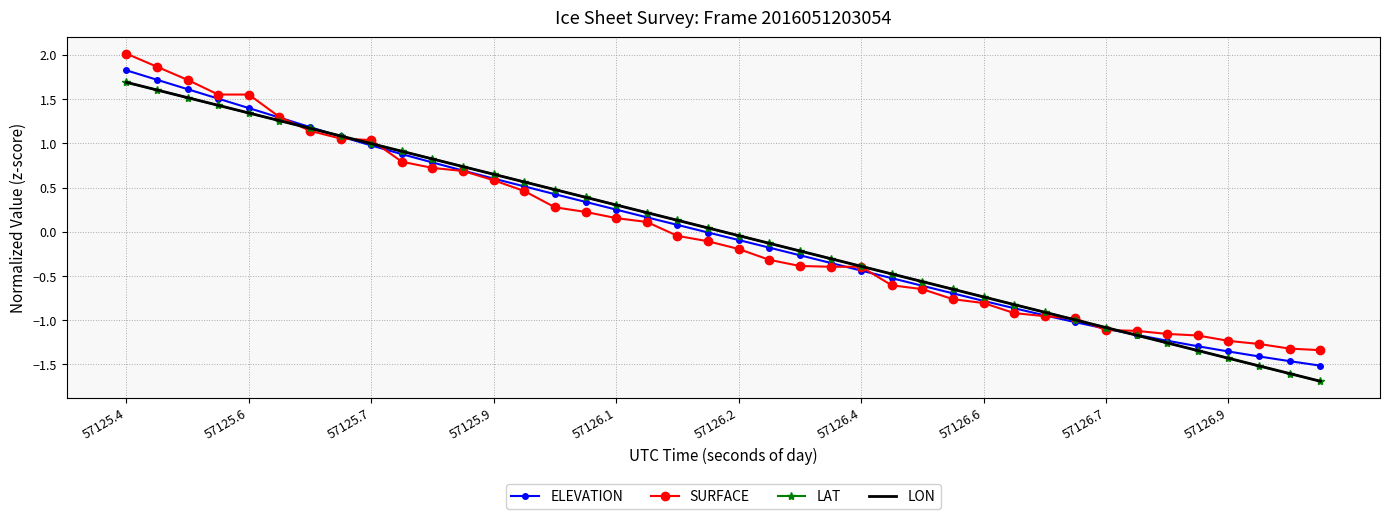

What is the maximum value shown in the chart?

2.0